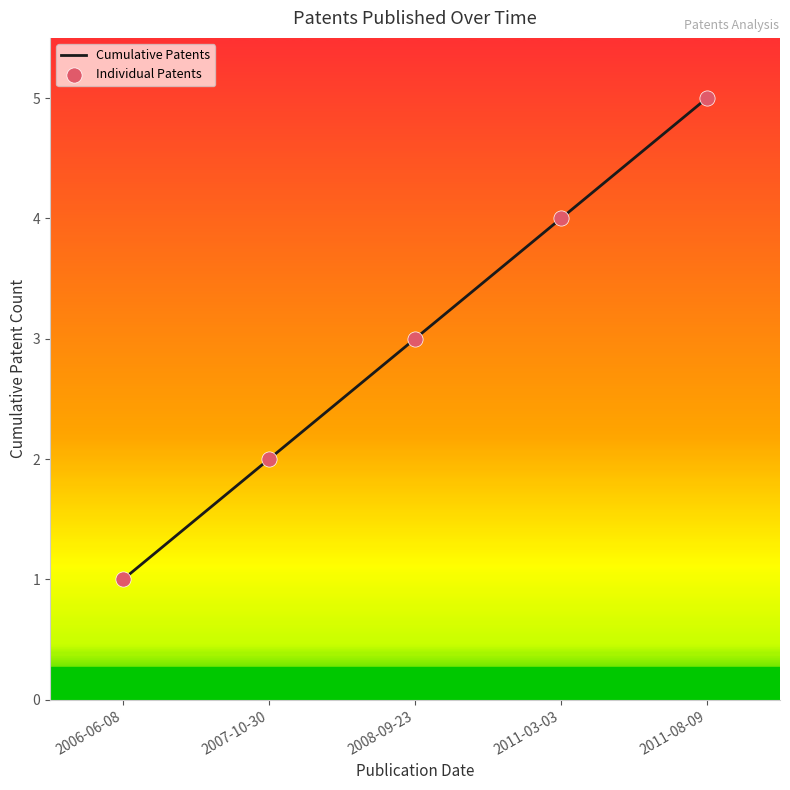

What is the ratio of the value at 2007-10-30 to the value at 2011-08-09?

0.4